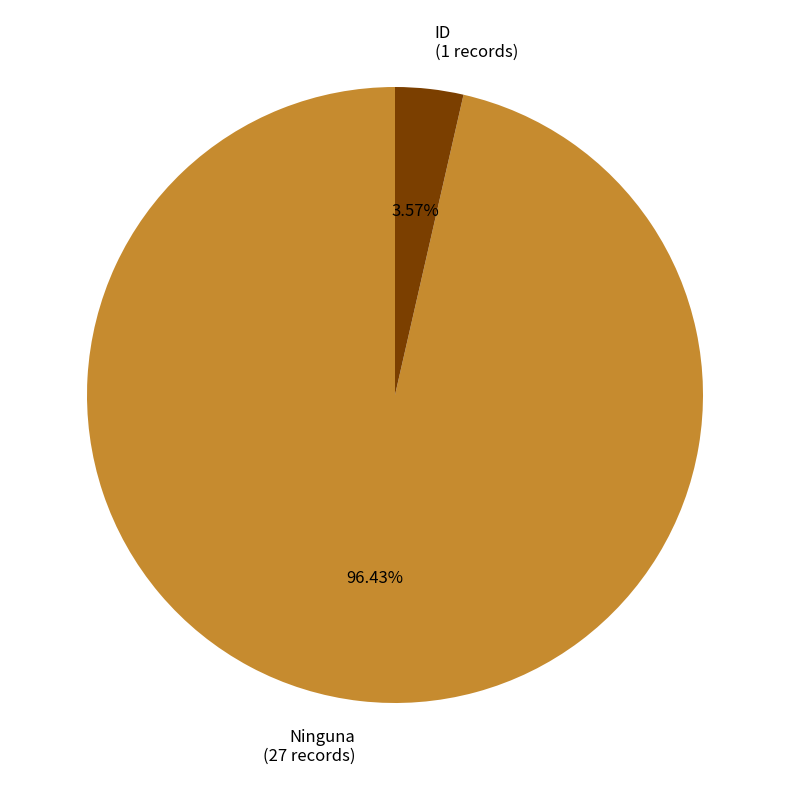

Count the number of slices in the pie.

2